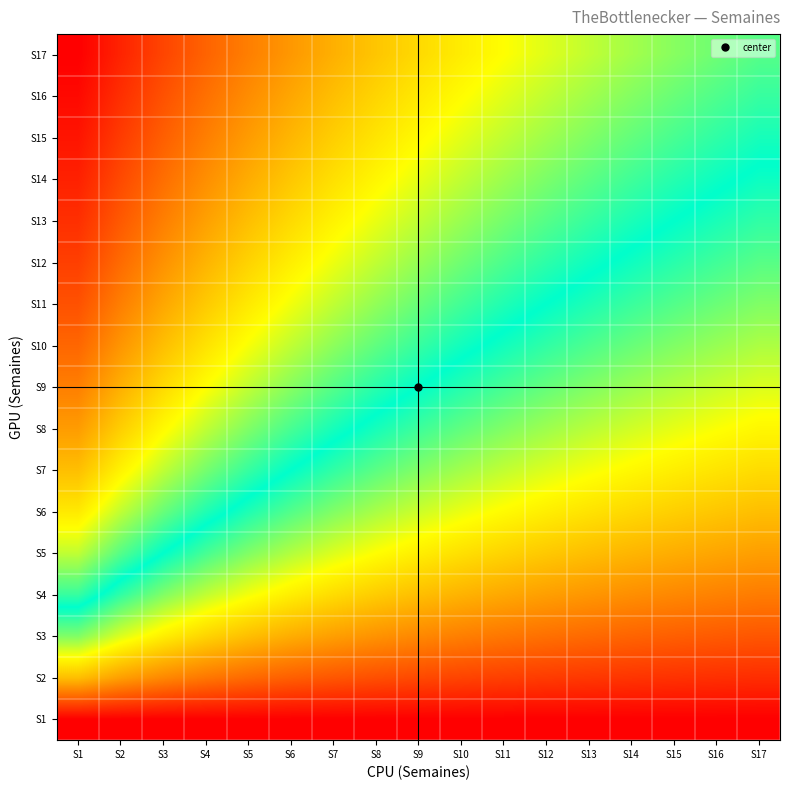

What is the minimum value shown in the chart?

0.2